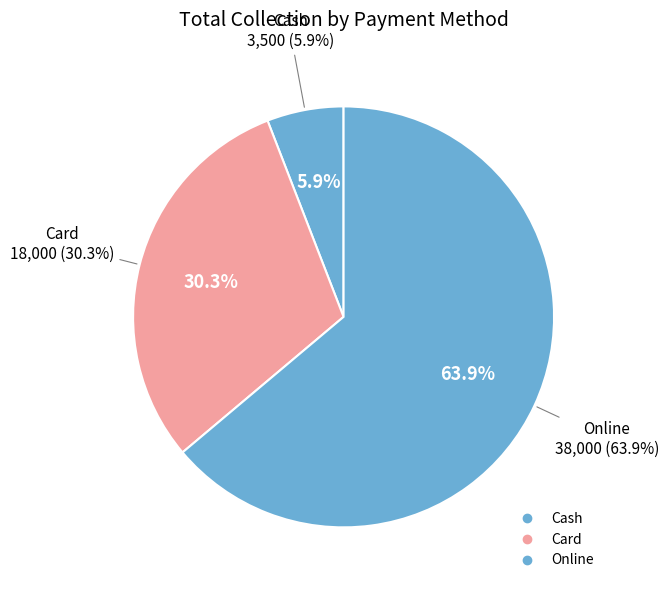

True or false: Card accounts for 30% of the total.

True